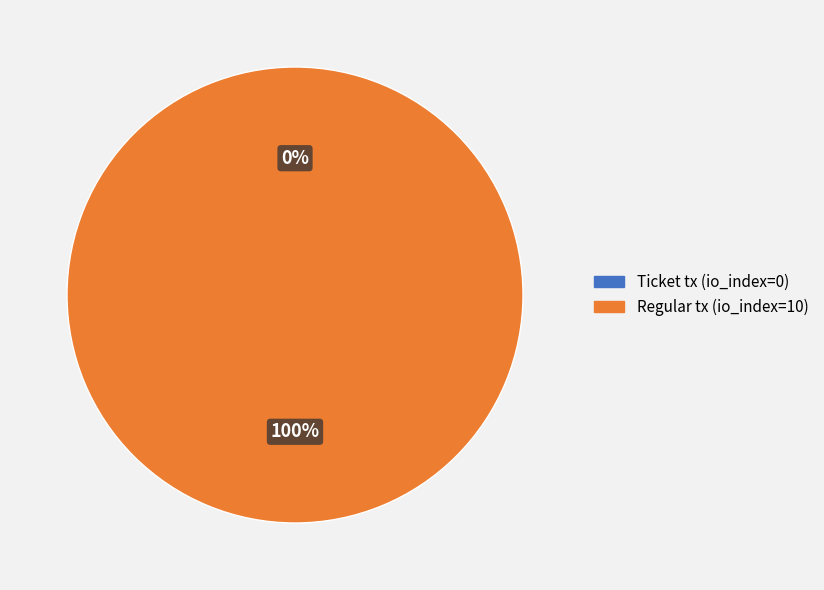

Rank the categories by value from highest to lowest.

Regular tx (io_index=10), Ticket tx (io_index=0)